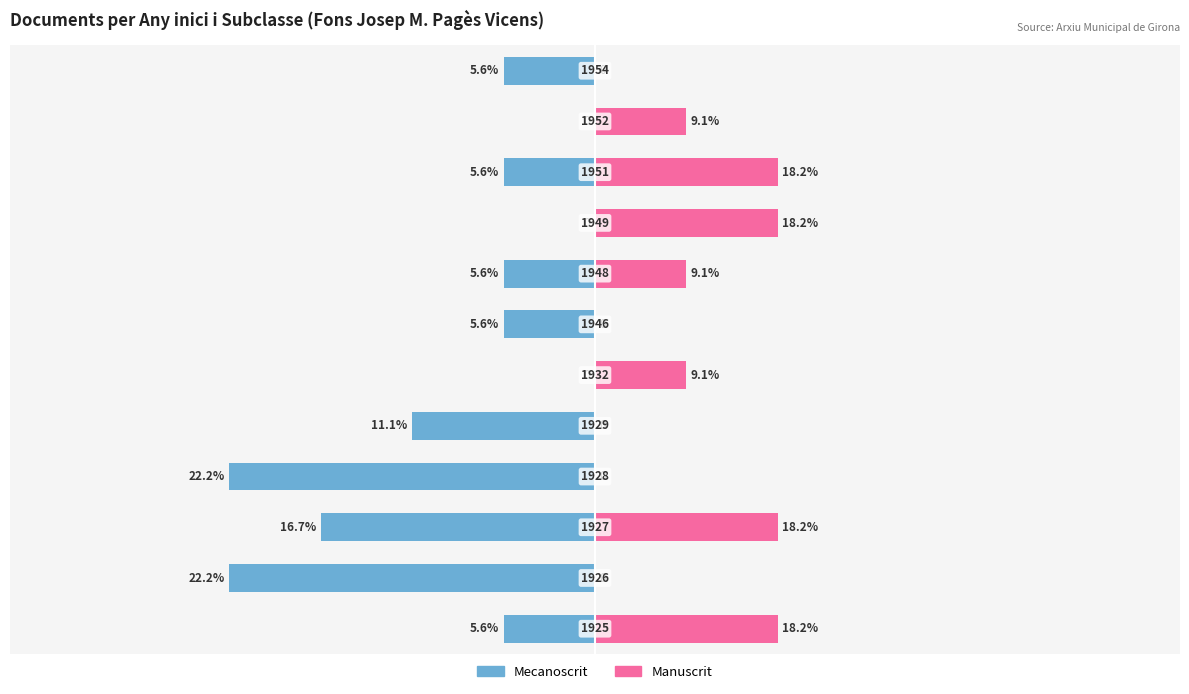

How many groups of bars are there?

12